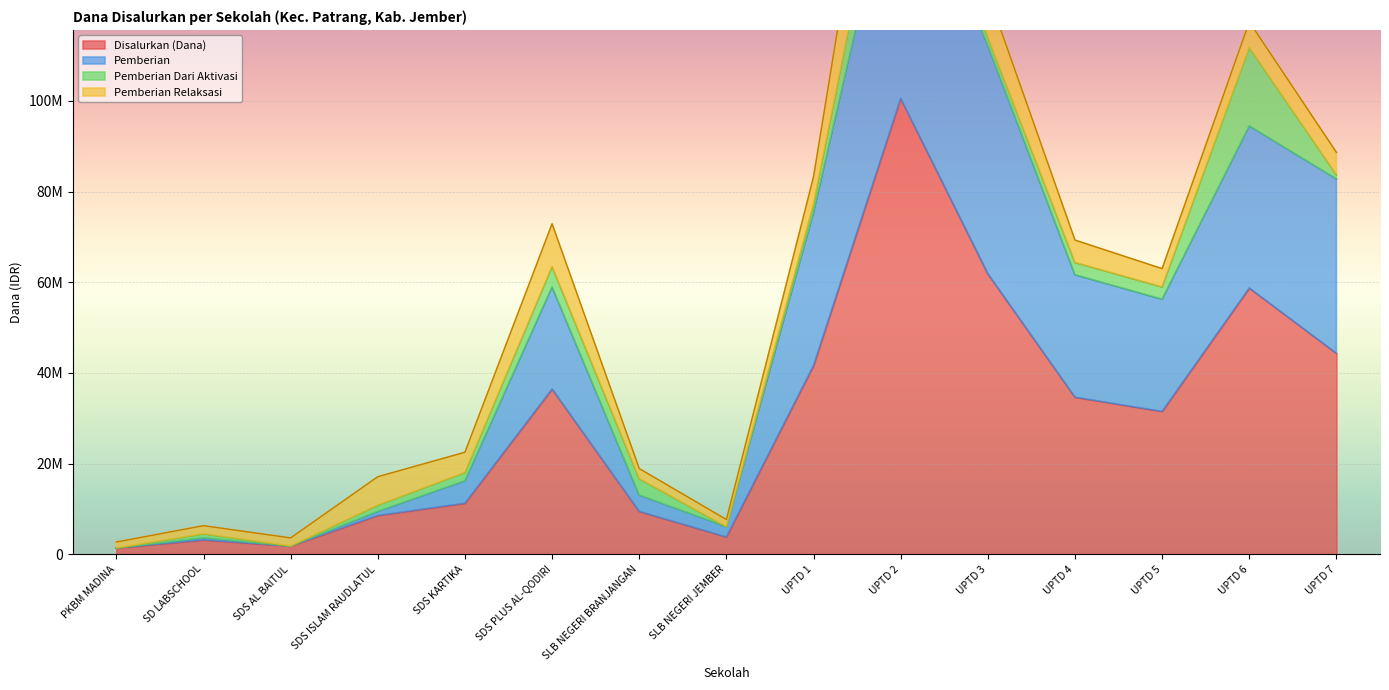

True or false: Disalurkan (Dana) has a value of 11570383 at UPTD 4.

False